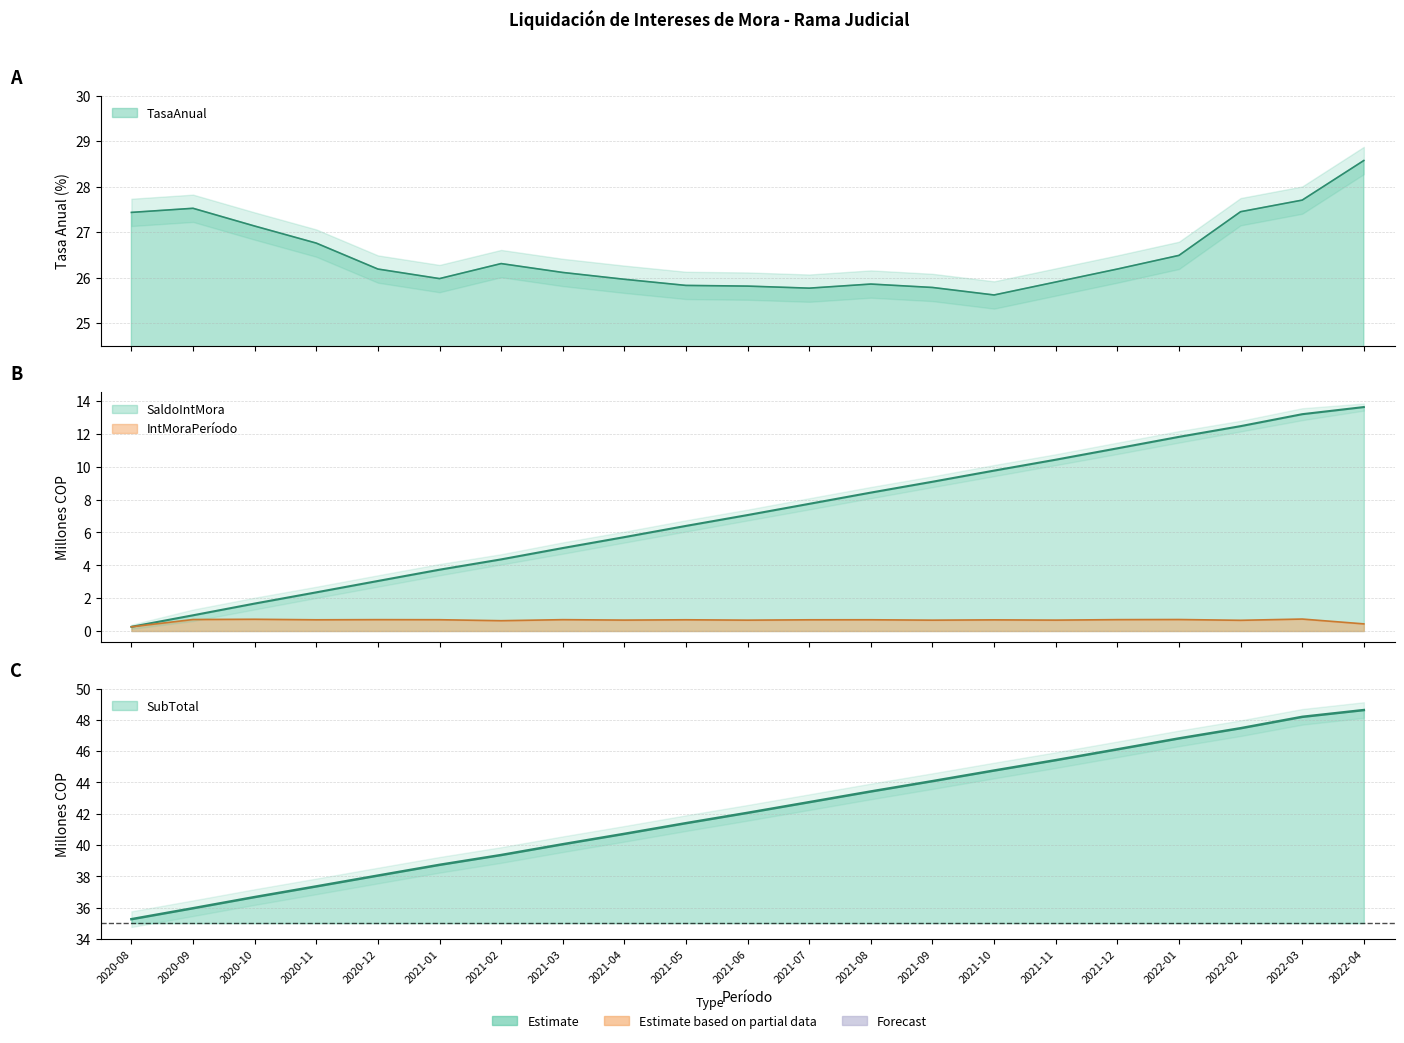

How many interior local peaks does the InteresMoraPeríodo series have?

8